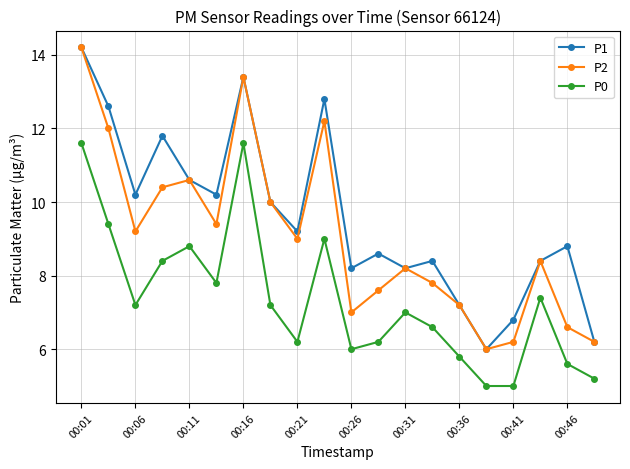

Reading left to right, list all the values displayed in this chart.

P1: 14.2	12.6	10.2	11.8	10.6	10.2	13.4	10.0	9.2	12.8	8.2	8.6	8.2	8.4	7.2	6.0	6.8	8.4	8.8	6.2
P2: 14.2	12.0	9.2	10.4	10.6	9.4	13.4	10.0	9.0	12.2	7.0	7.6	8.2	7.8	7.2	6.0	6.2	8.4	6.6	6.2
P0: 11.6	9.4	7.2	8.4	8.8	7.8	11.6	7.2	6.2	9.0	6.0	6.2	7.0	6.6	5.8	5.0	5.0	7.4	5.6	5.2